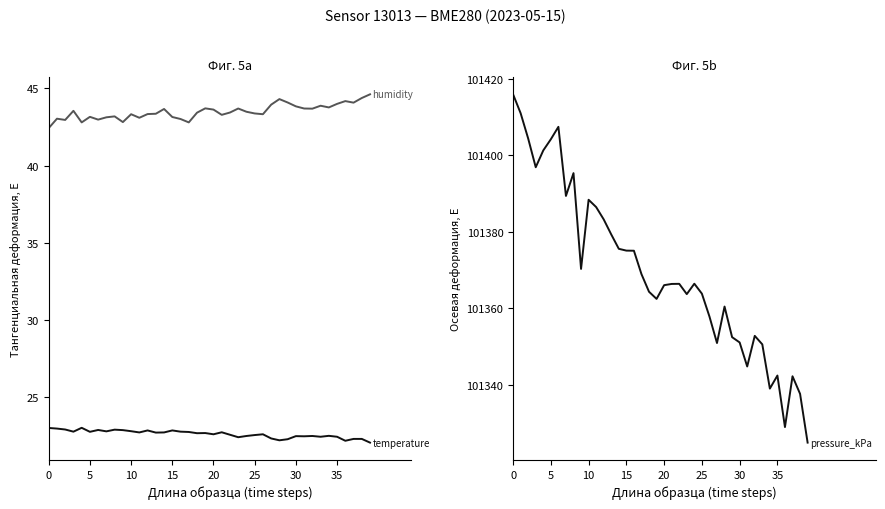

List the series in order of their peak value, lowest first.

temperature, humidity, pressure_kPa